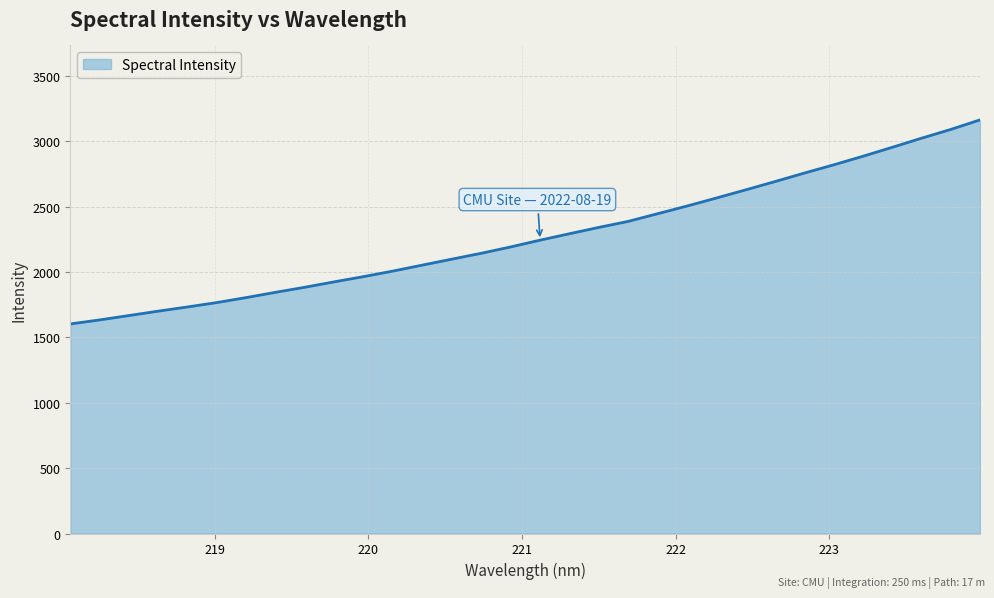

How many values exceed 2242?

16